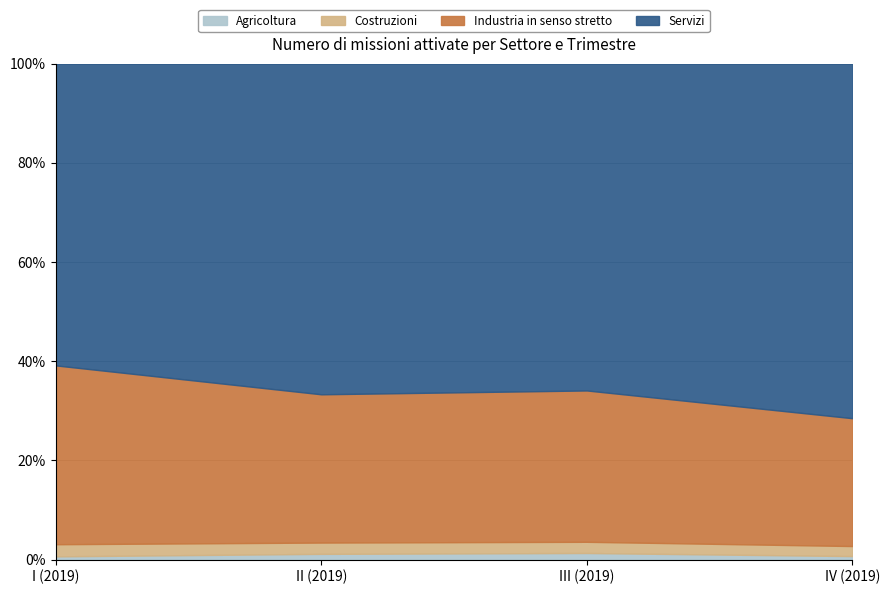

True or false: Servizi has a value of 97098 at 2022-I.

False